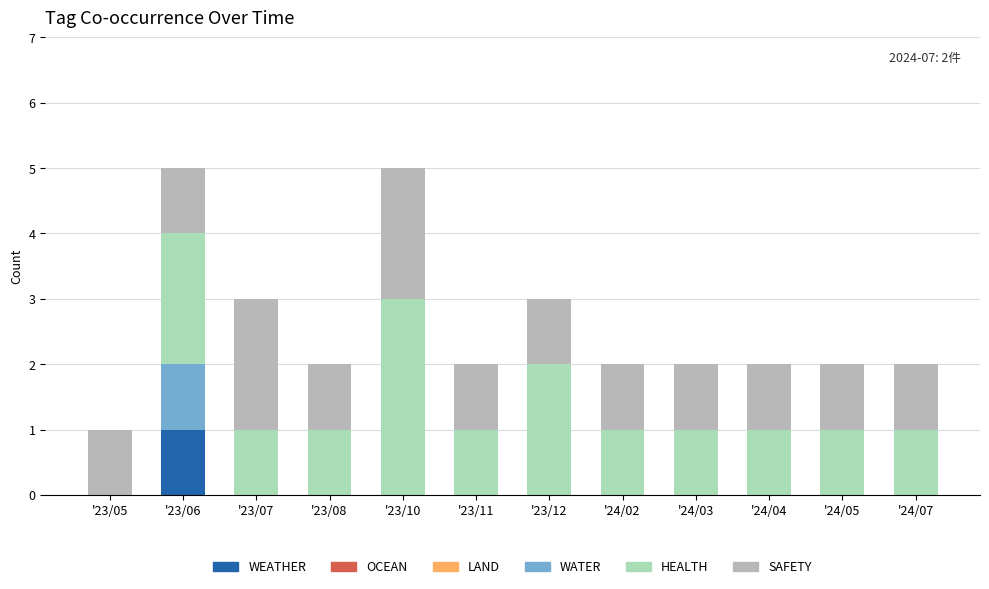

How many data points does each series have?

12